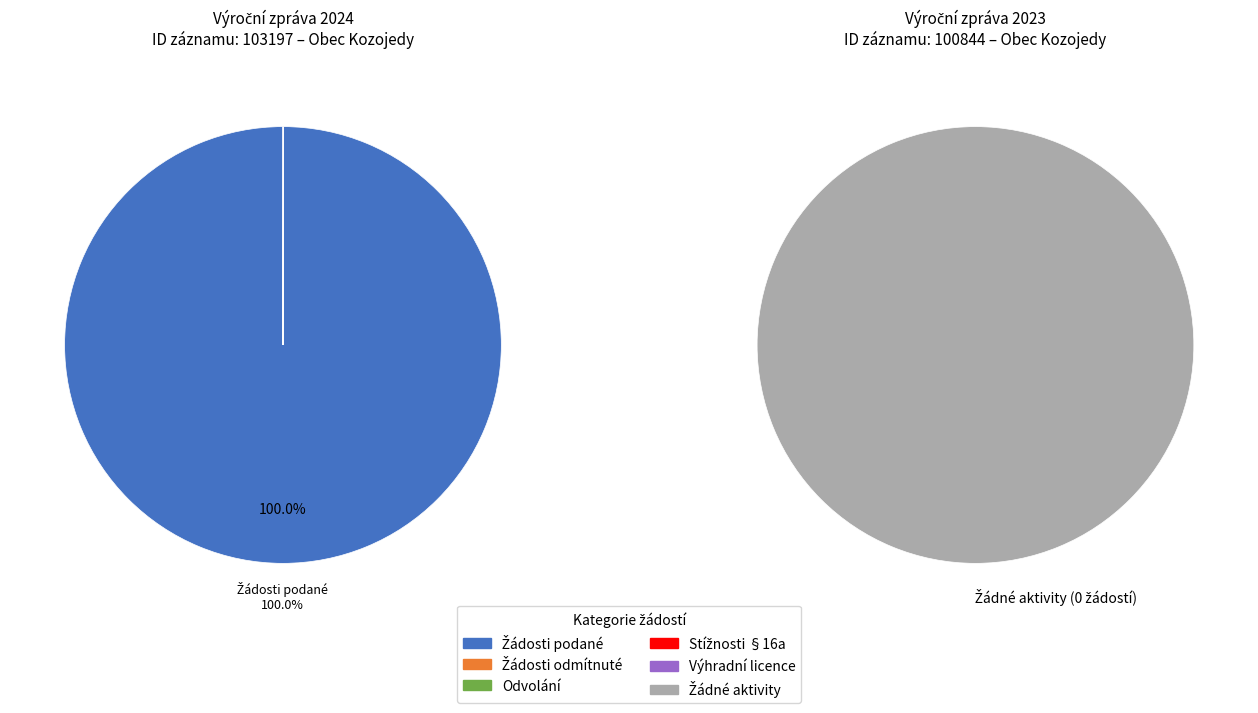

What is the total percentage of 100844 (2023) and 103197 (2024)?

100.0%